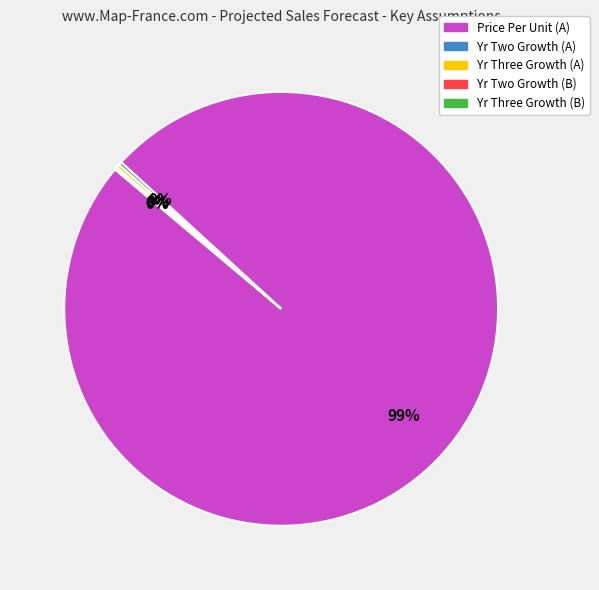

Which slice represents more than half of the pie?

Price Per Unit (A)